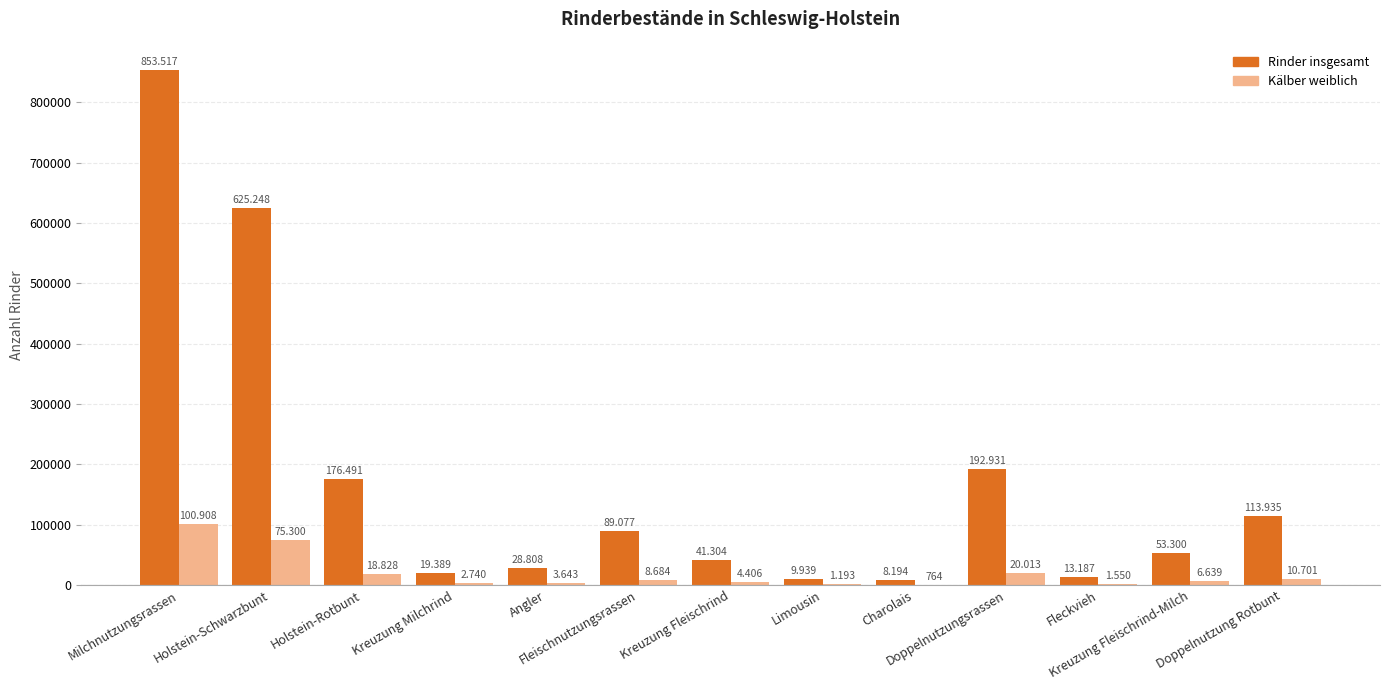

How many groups of bars are there?

13